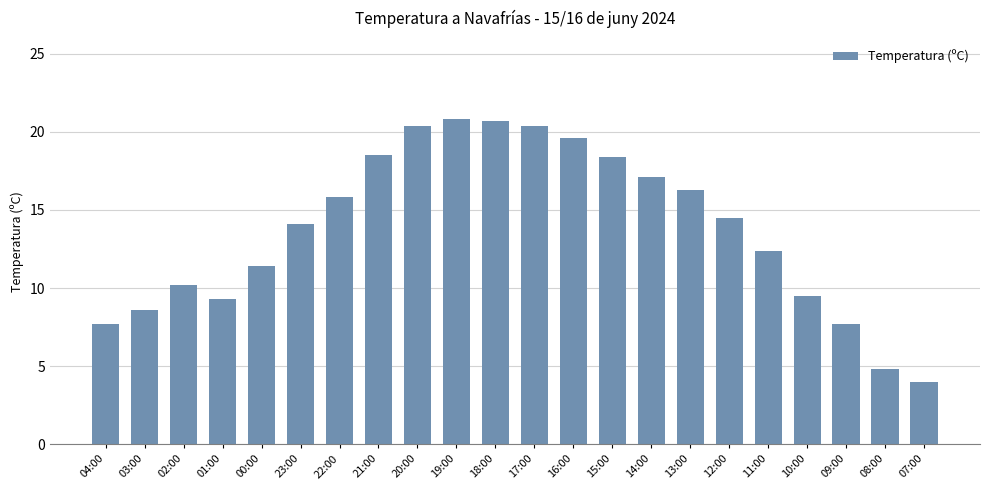

What is the greatest value displayed?

20.8